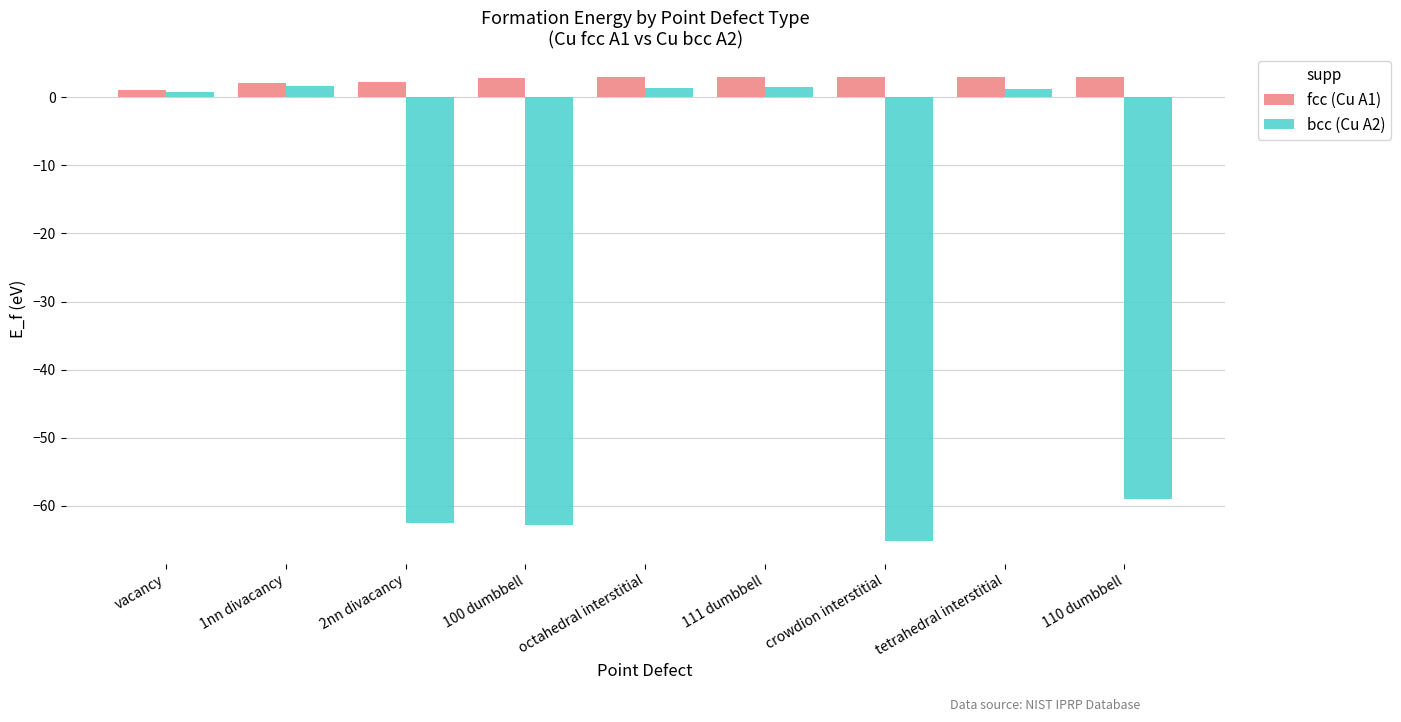

What is the difference between the highest and lowest values at 1nn divacancy?

0.5